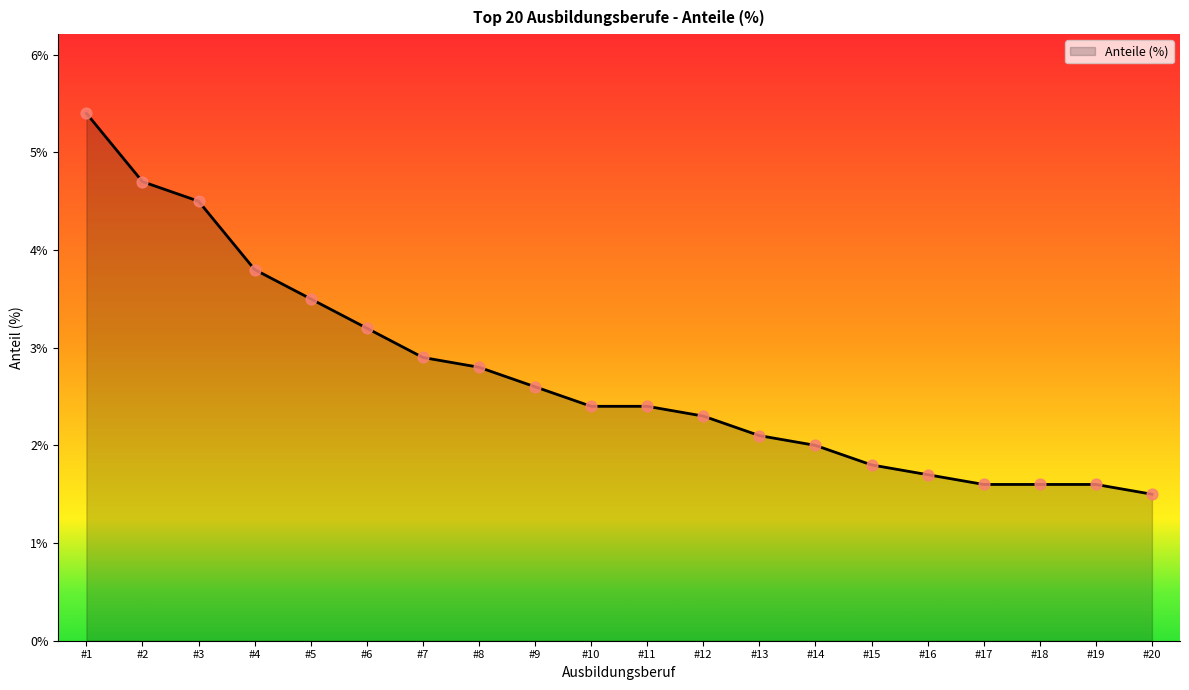

Between #11 and #1, which is larger?

#1